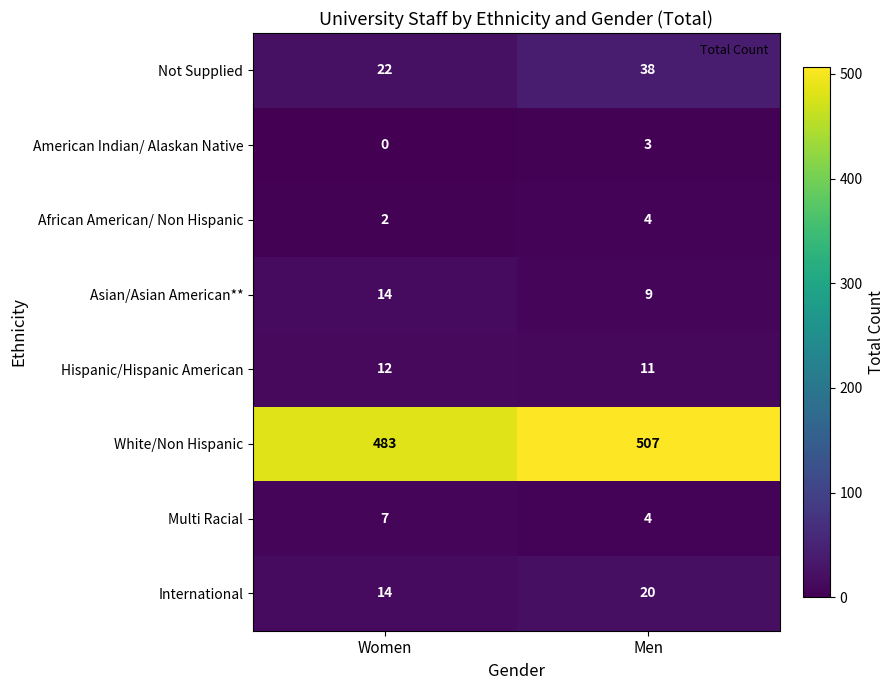

Which series has the widest spread of values?

White/Non Hispanic